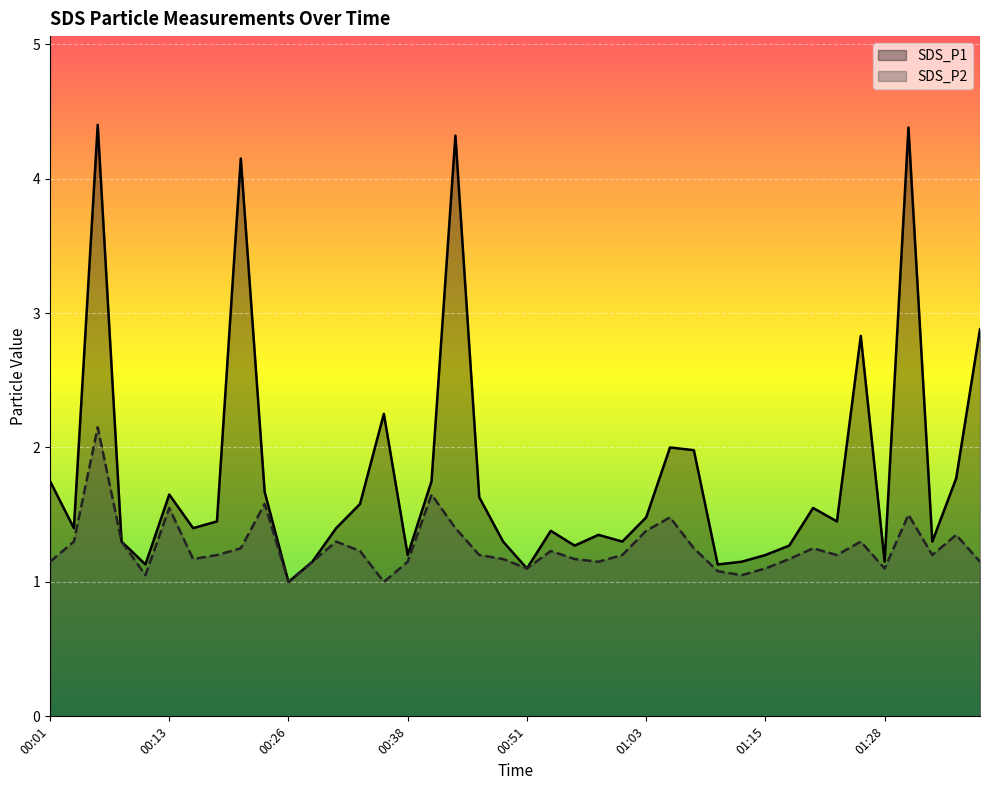

The SDS_P1 series shows 1.6 at 00:46. True or false?

True